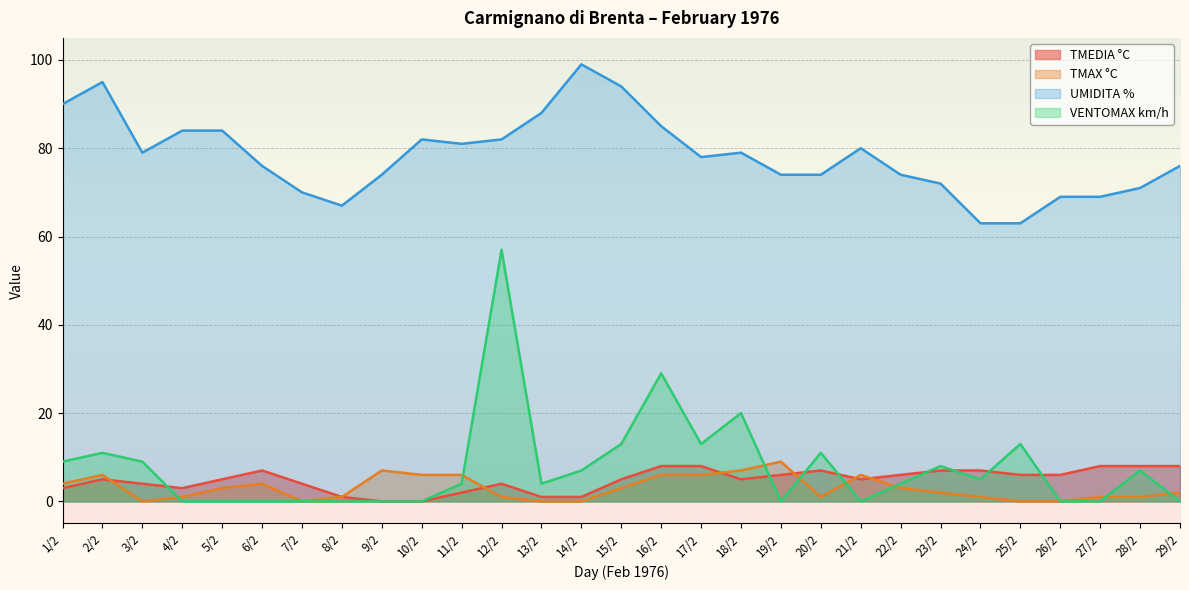

Which series changed the most between 11/2 and 26/2?

UMIDITA %